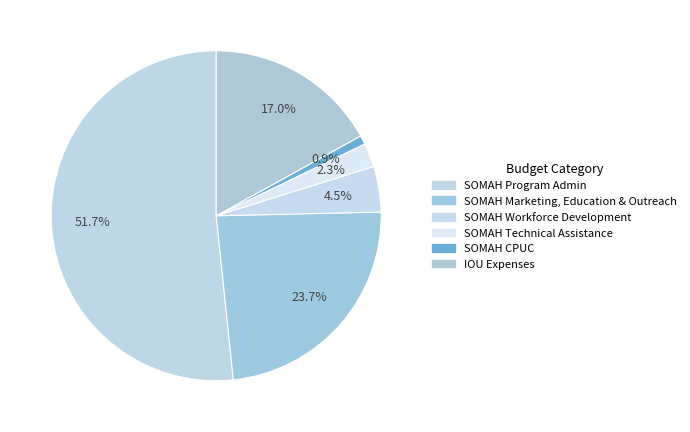

What portion of the pie excludes SOMAH Technical Assistance?

97.7%